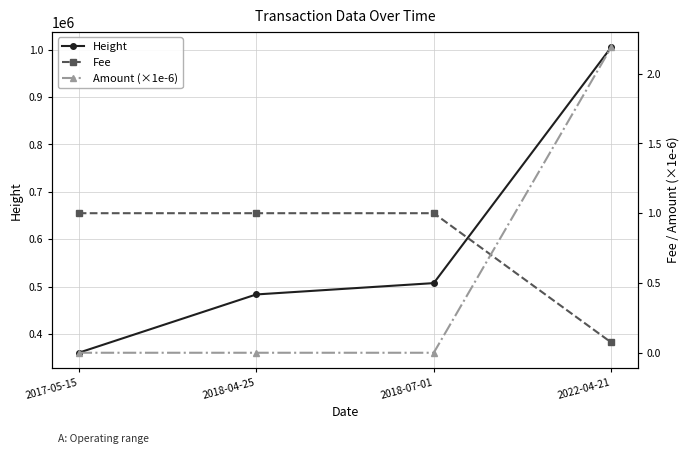

How many lines are shown in the chart?

3